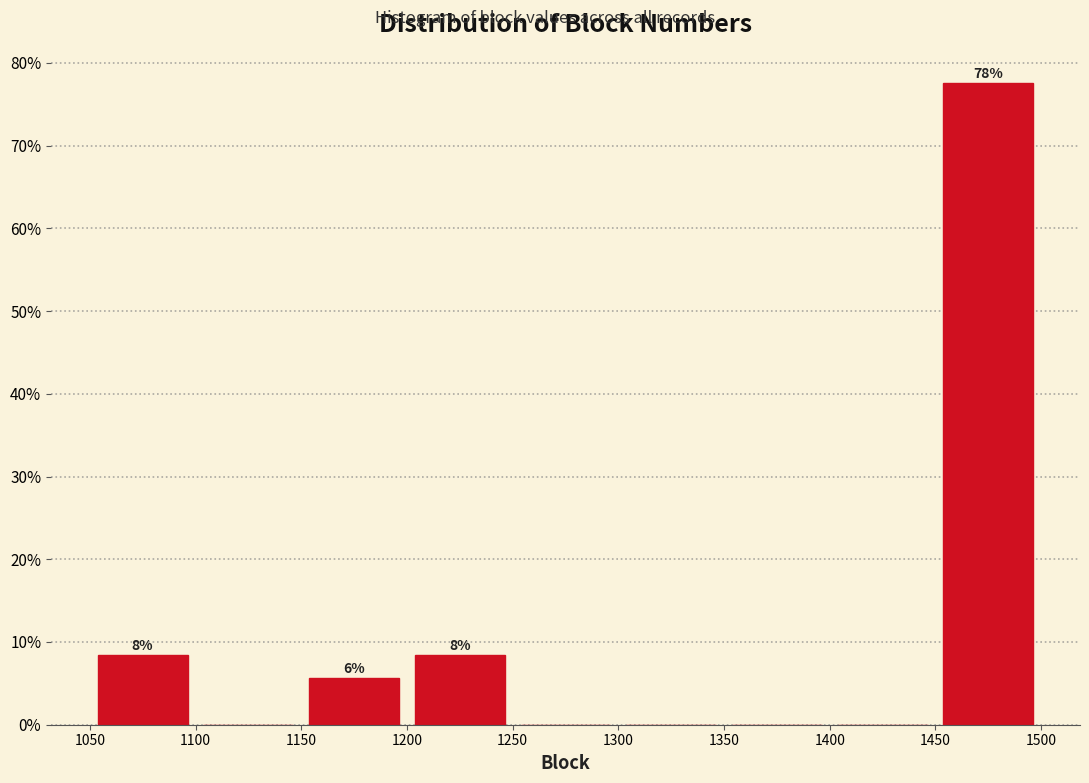

Which range on the x-axis has the tallest bar?

1450 to 1500